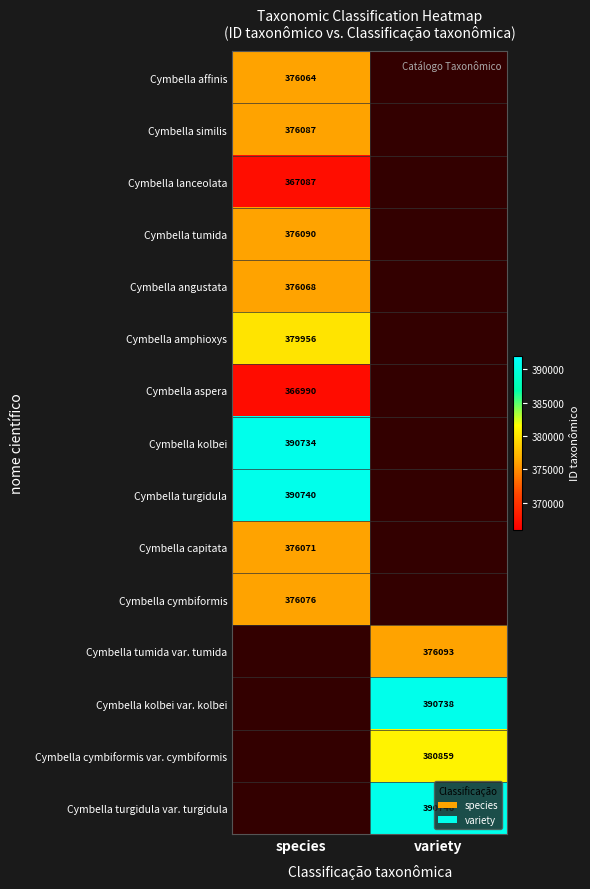

What is the greatest value displayed?

390746.0